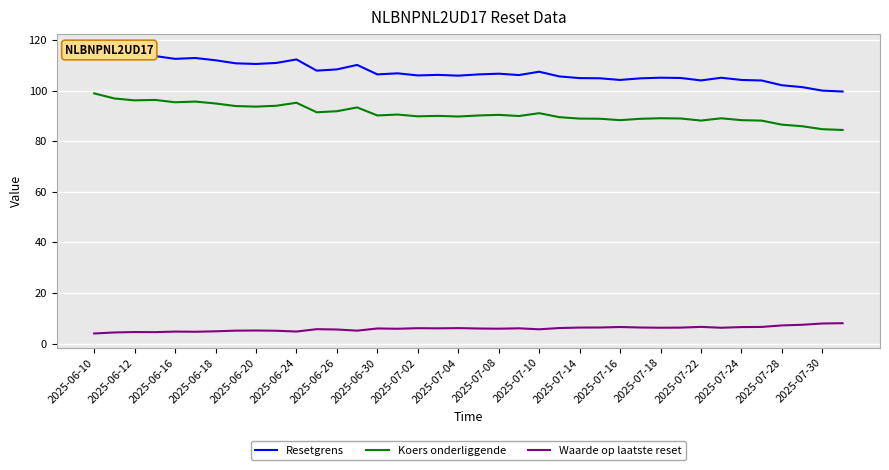

What is the average value of the Resetgrens series?

107.5